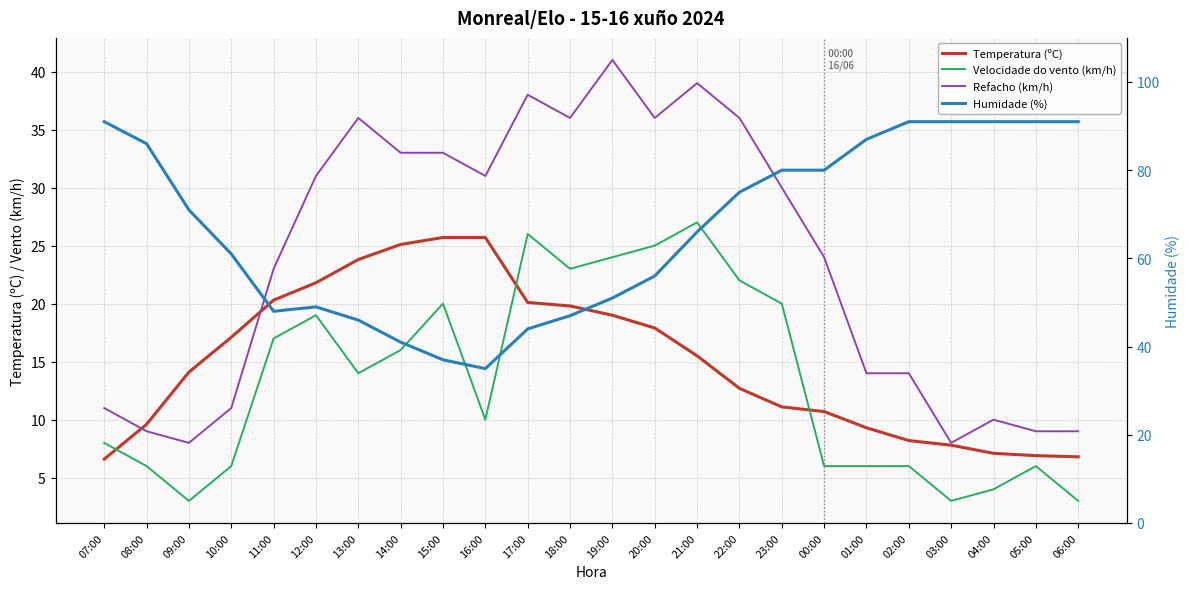

Does the chart display data point markers on the line(s)?

No